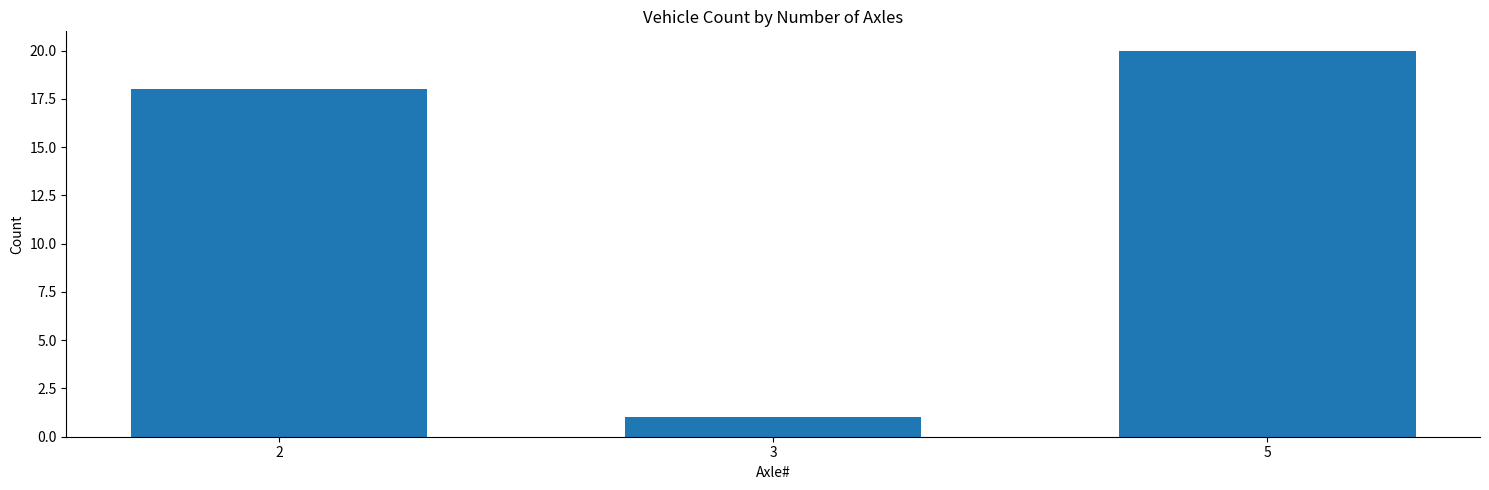

True or false: the data shows 1 at 3.

True